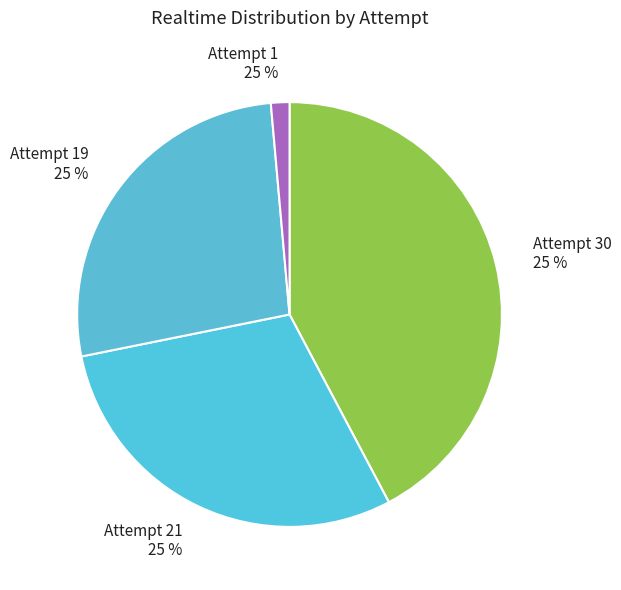

What is the change in value from Attempt 21 to Attempt 19?

-2